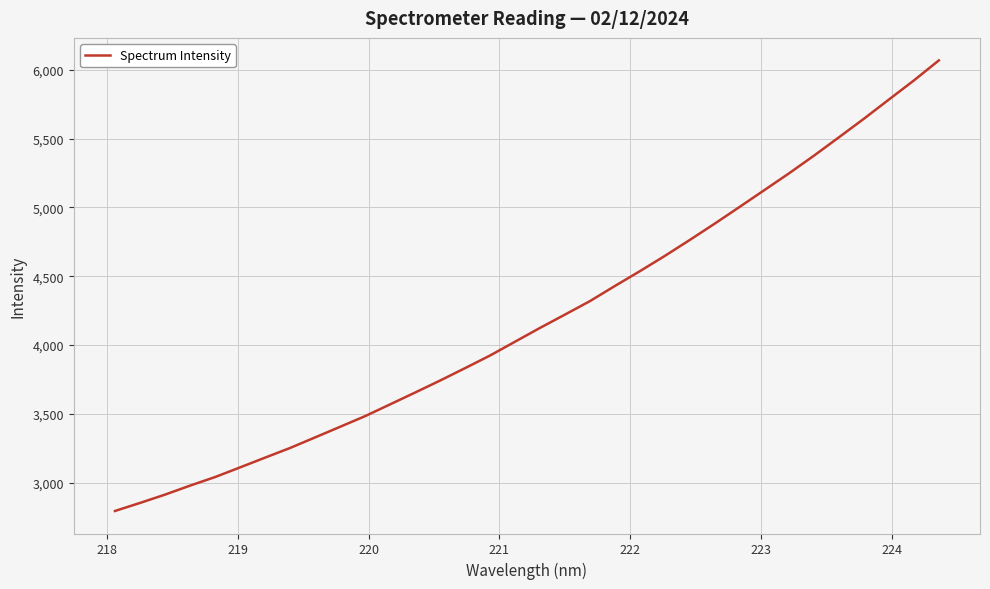

What is the maximum value shown in the chart?

6068.4